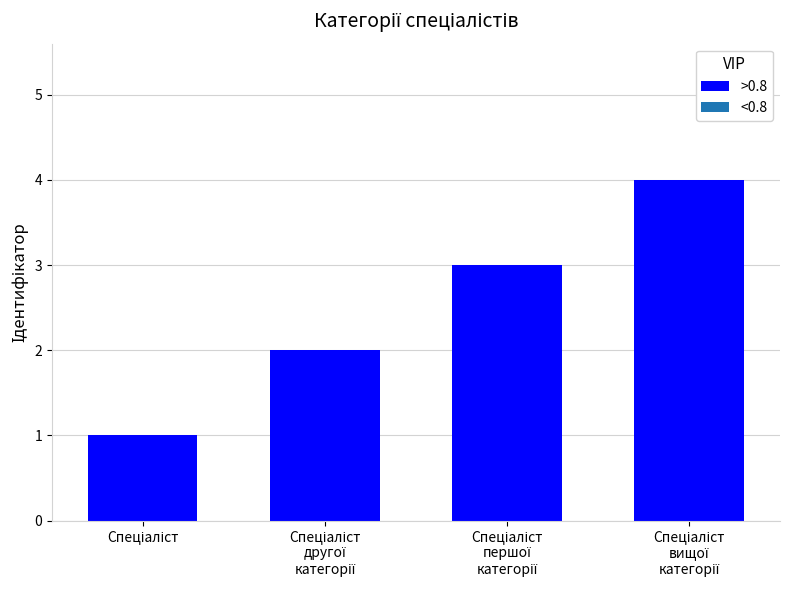

What is the greatest value displayed?

4